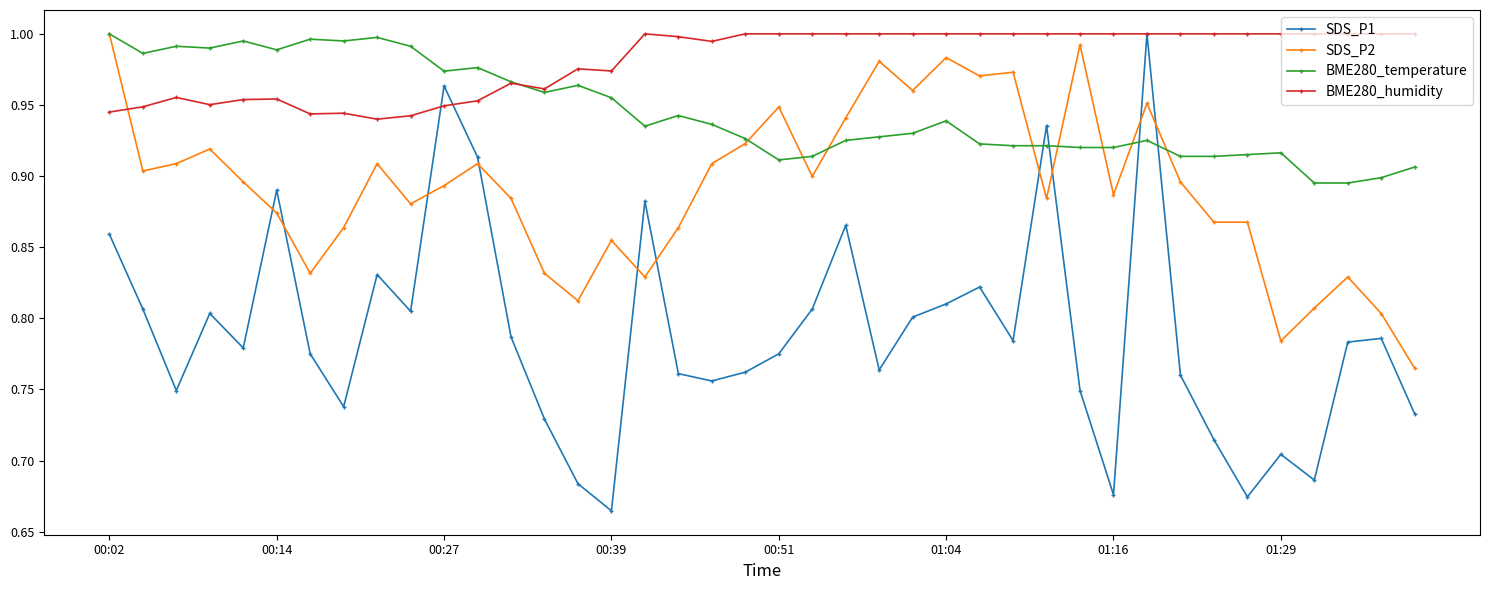

True or false: BME280_humidity has more than 1 points higher than both neighbors.

True